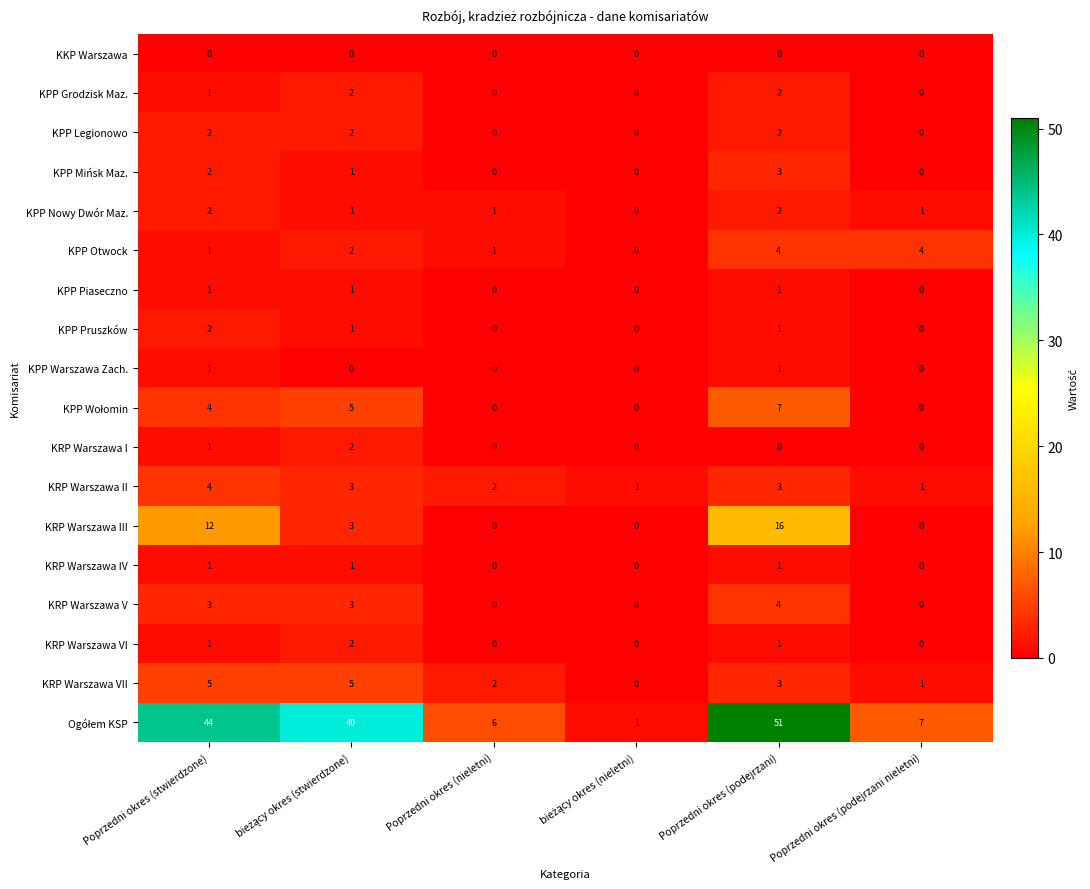

Count the number of data series in this chart.

18